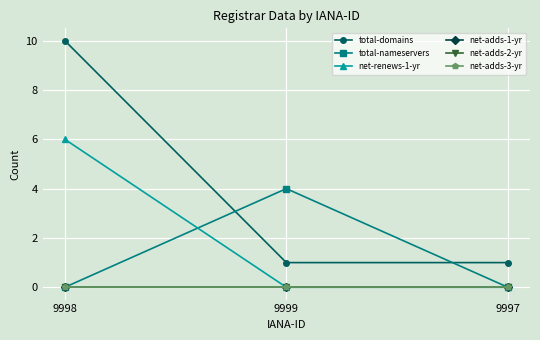

Which series changed the most between 9998 and 9999?

total-domains